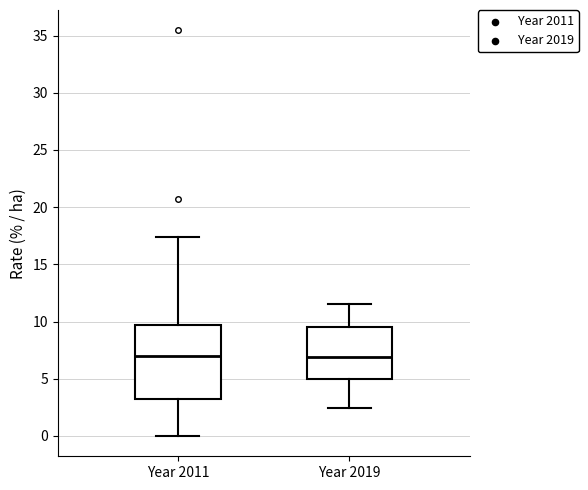

Comparing the boxes themselves (not the whiskers), which one is the tallest?

Year 2011